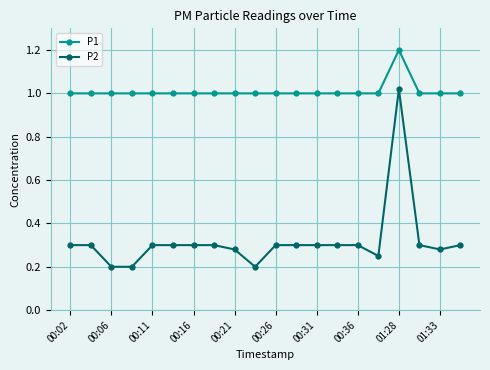

True or false: P1 and P2 intersect in this chart.

False